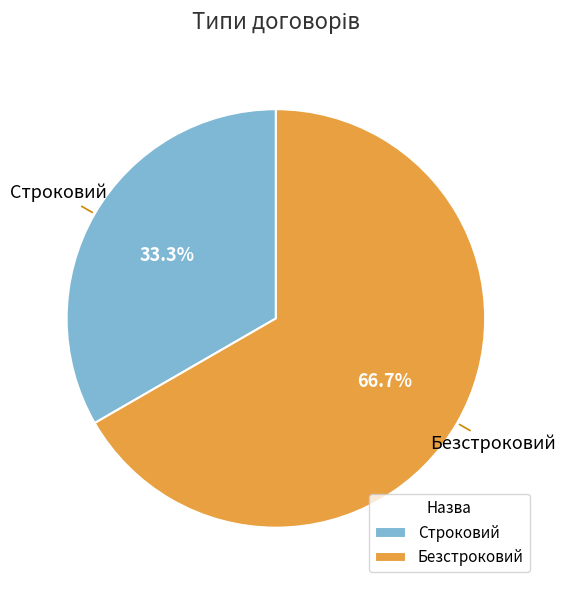

What portion of the pie excludes Строковий?

66.7%